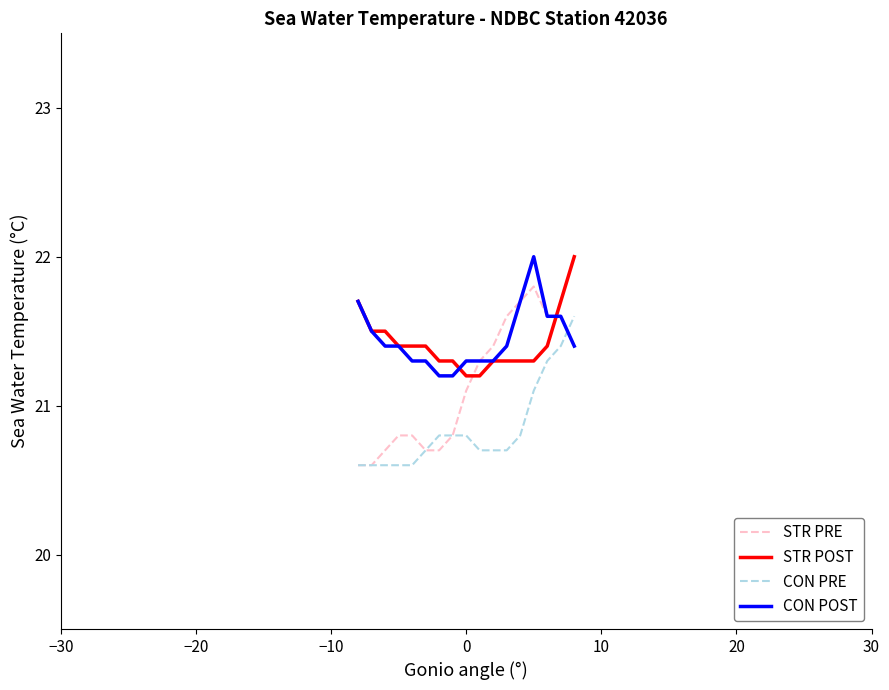

True or false: CON PRE and STR POST cross at least once.

False